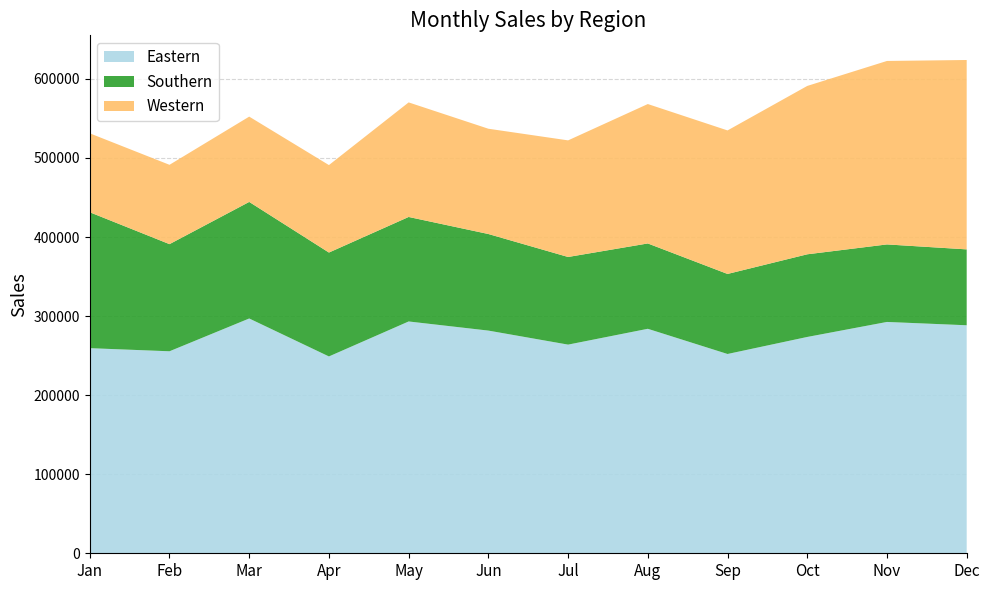

Reading left to right, what are all the values shown in this chart?

Eastern: 259416	255487	296958	248956	293192	281641	263899	283917	252049	273592	292585	288378
Southern: 171897	135497	147425	131401	132165	122156	110844	107935	101233	104542	98041	95986
Western: 99833	100333	107884	110628	144889	133153	147484	176325	181518	212932	232032	239514